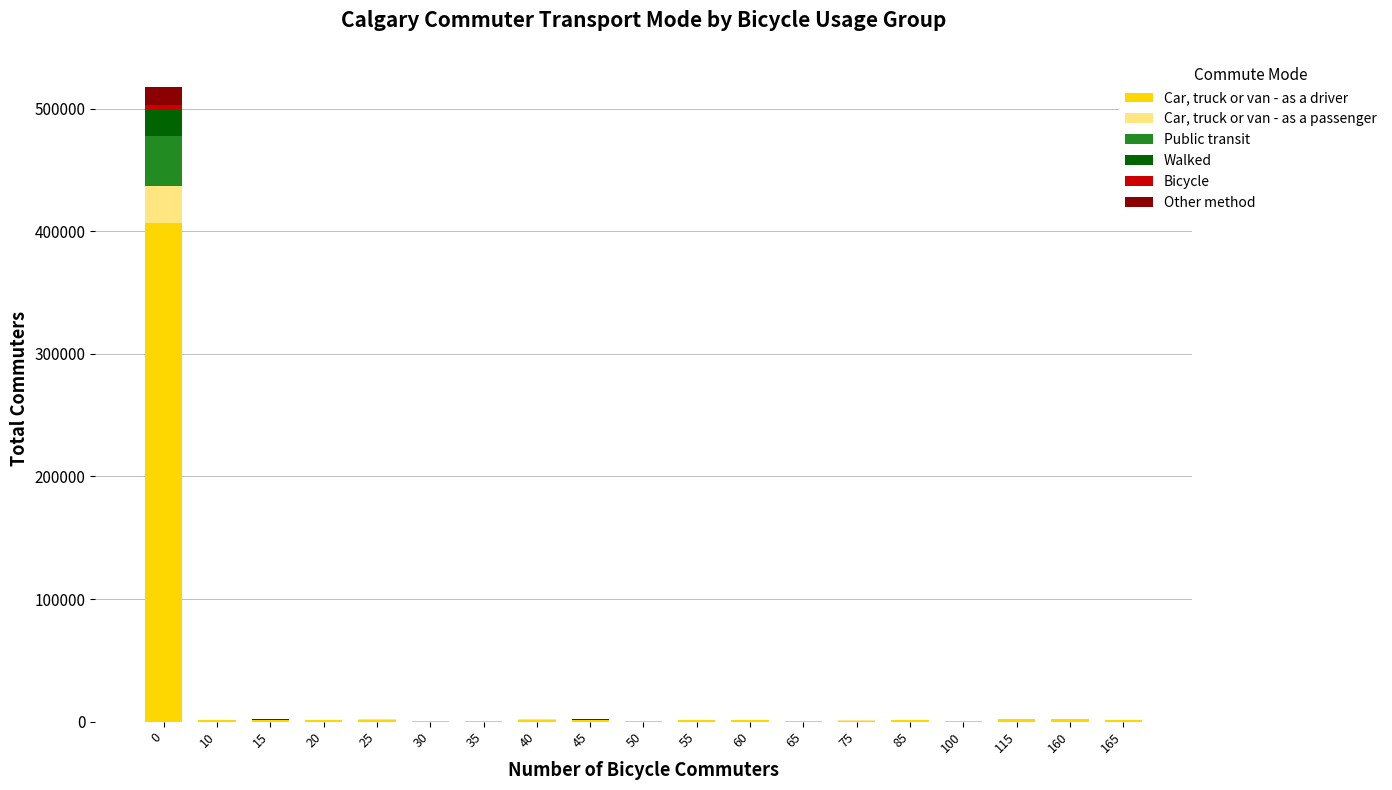

Count the number of categories in the chart.

19